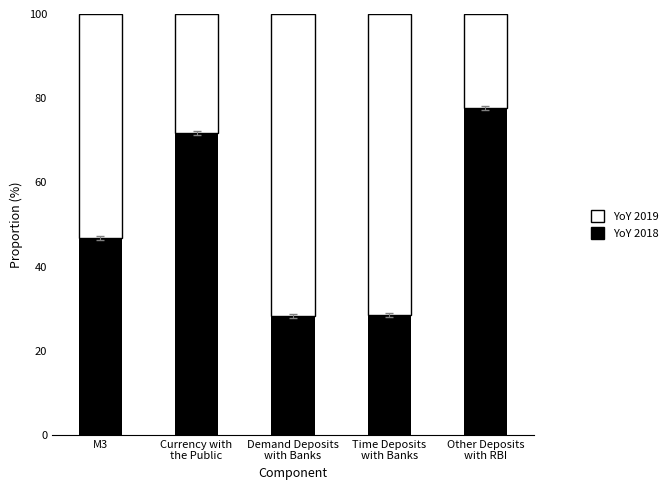

What is the minimum value for YoY 2018?

28.2